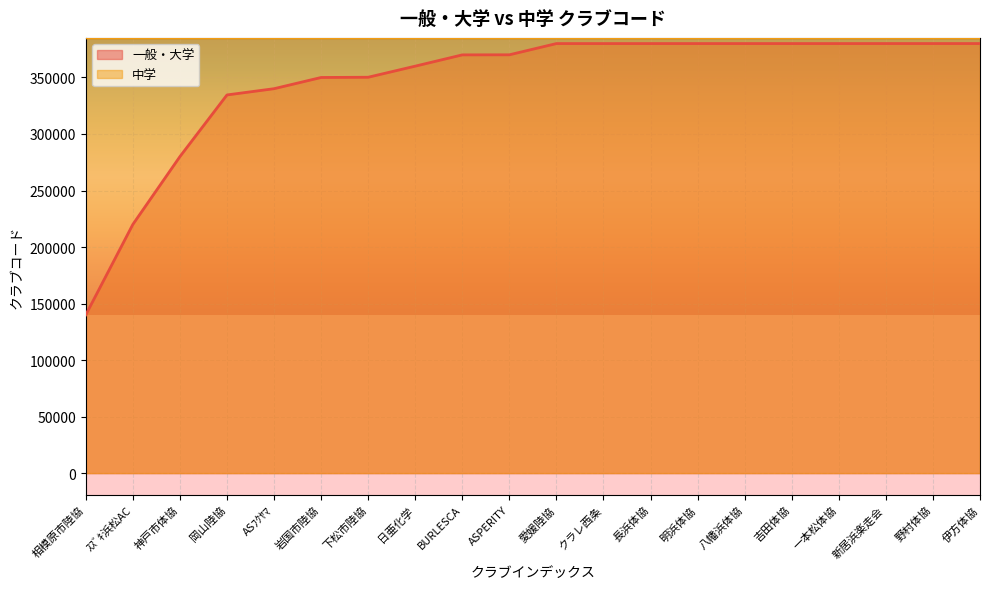

What is the difference between the highest and lowest values at ASPERITY?

14950